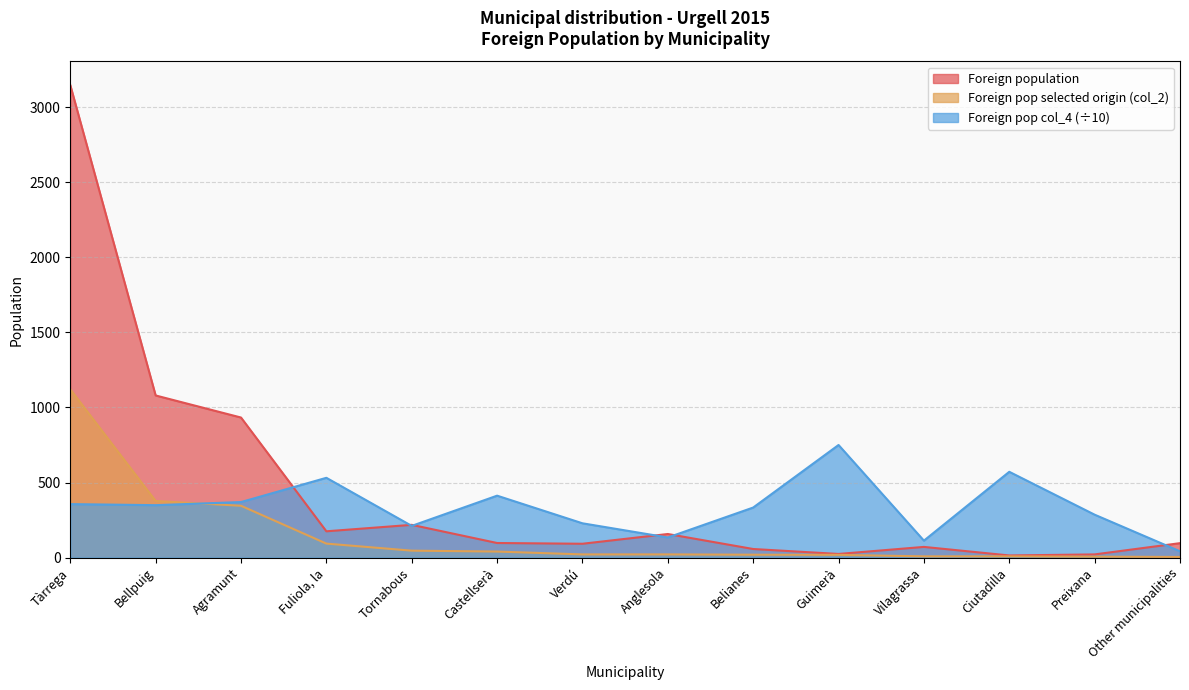

Reading left to right, extract all data points from this chart.

Foreign population: 3148.0	1080.0	933.0	175.0	218.0	97.0	92.0	157.0	57.0	24.0	71.0	14.0	21.0	96.0
Foreign pop selected origin (col_2): 1121.0	377.0	345.0	93.0	46.0	40.0	21.0	21.0	19.0	18.0	8.0	8.0	6.0	4.0
Foreign pop col_4: 356.1	349.1	369.8	531.4	211.0	412.4	228.3	133.8	333.3	750.0	112.7	571.4	285.7	41.7